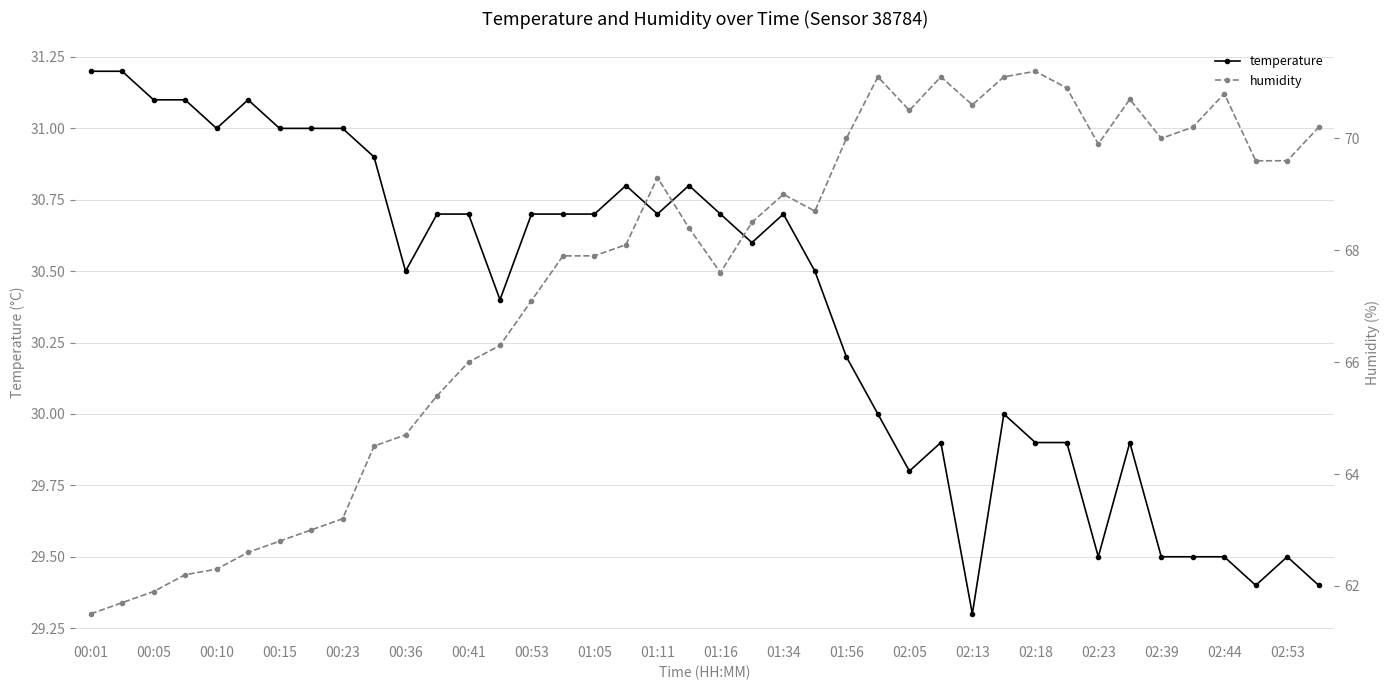

What is the maximum value for humidity?

71.2